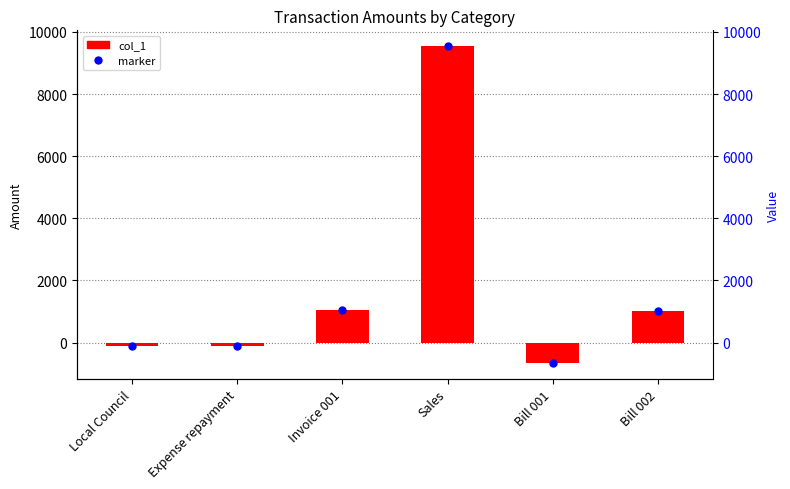

The chart shows a value of 1056.0 at Invoice 001. True or false?

True